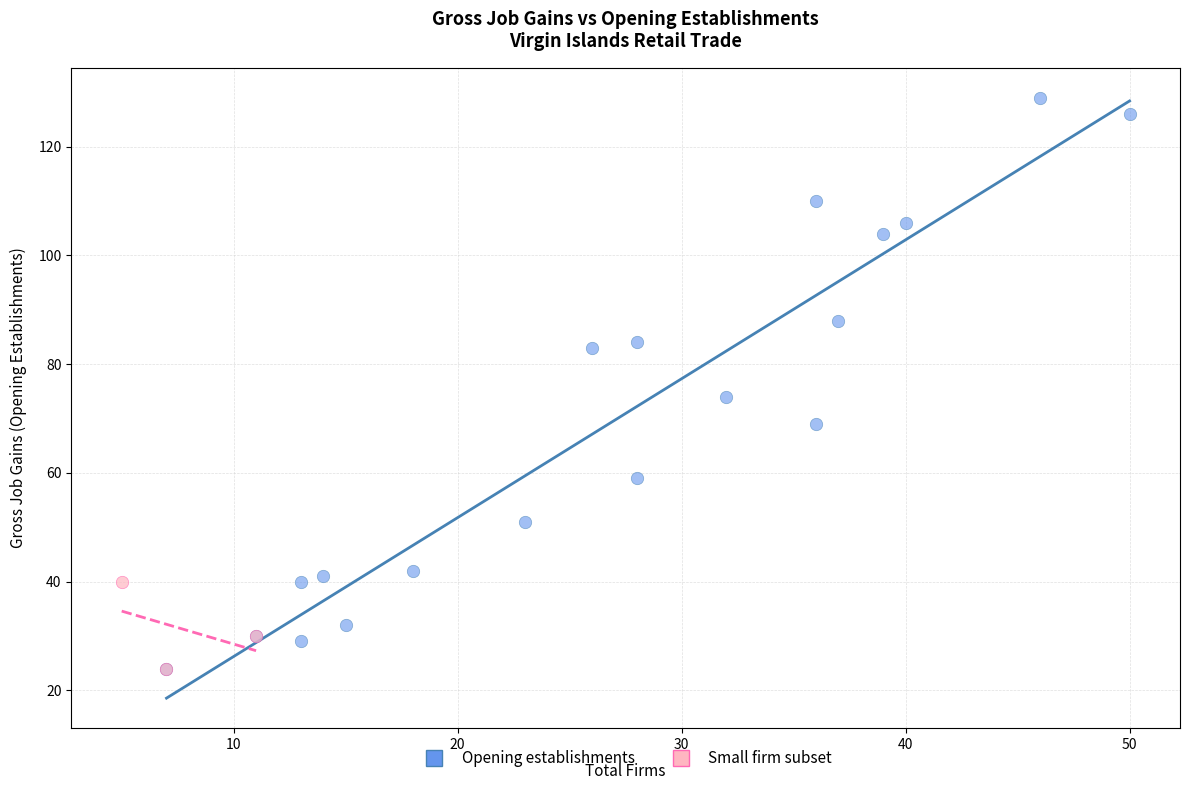

Which series contains the highest Y value?

Opening establishments